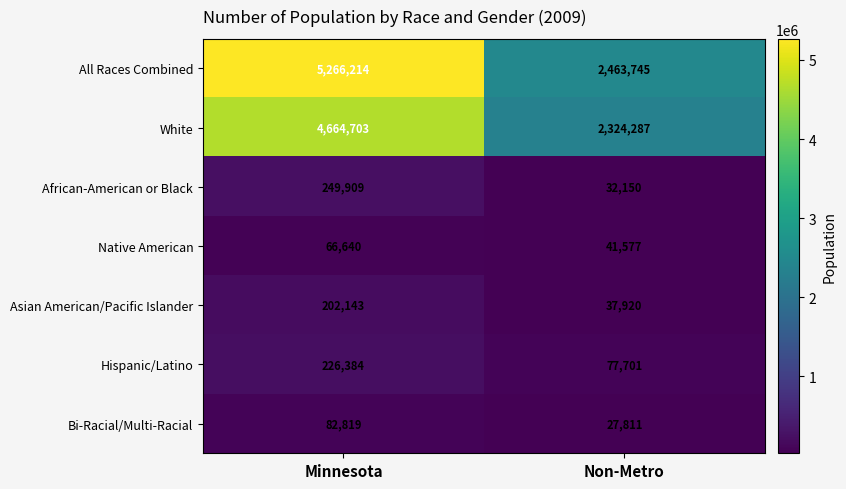

What is the smallest value displayed?

27811